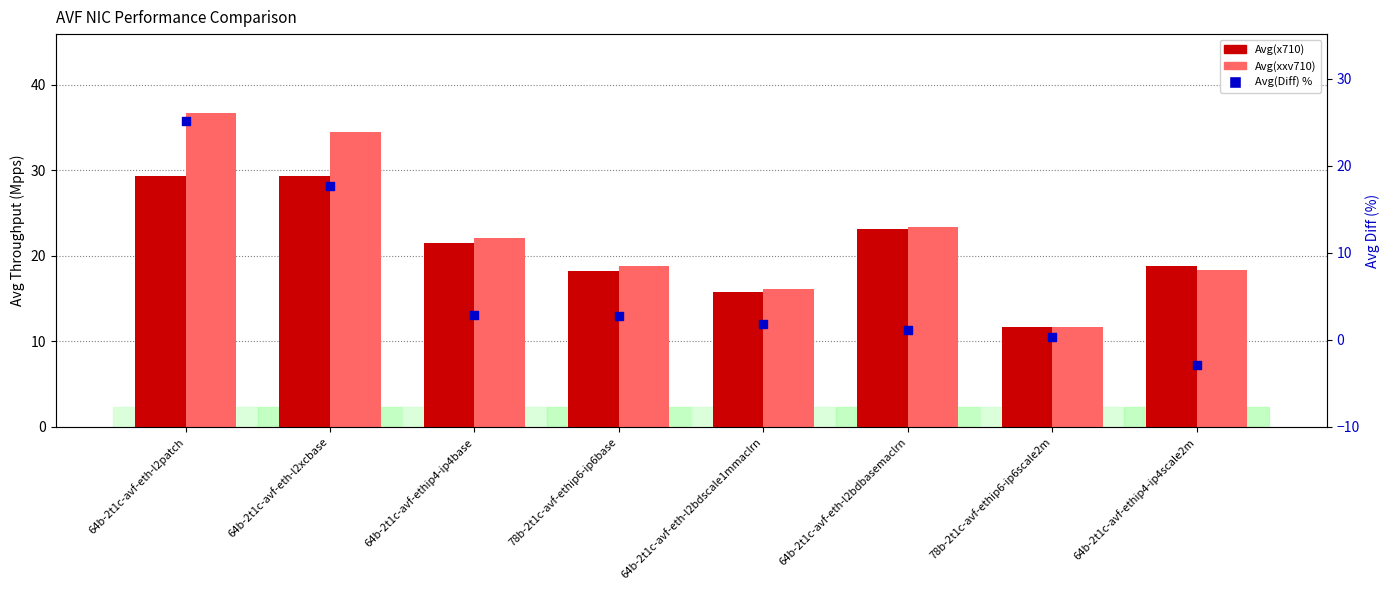

Is the value of Avg(xxv710) at 78b-2t1c-avf-ethip6-ip6base greater than the value of Avg(Diff) % at 78b-2t1c-avf-ethip6-ip6base?

Yes